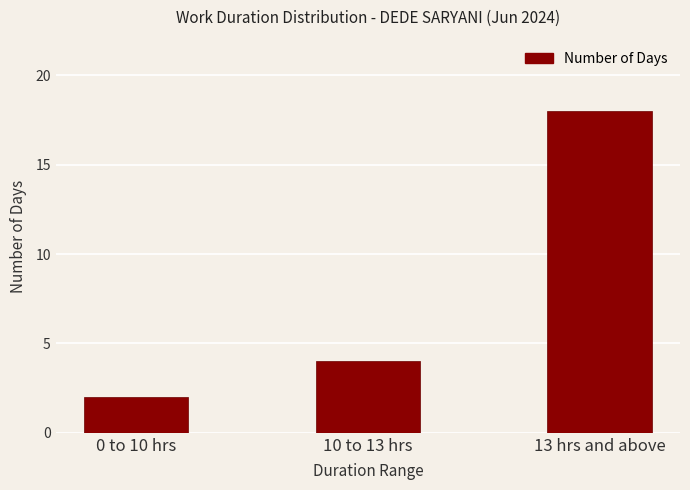

What is the sum of all values?

24